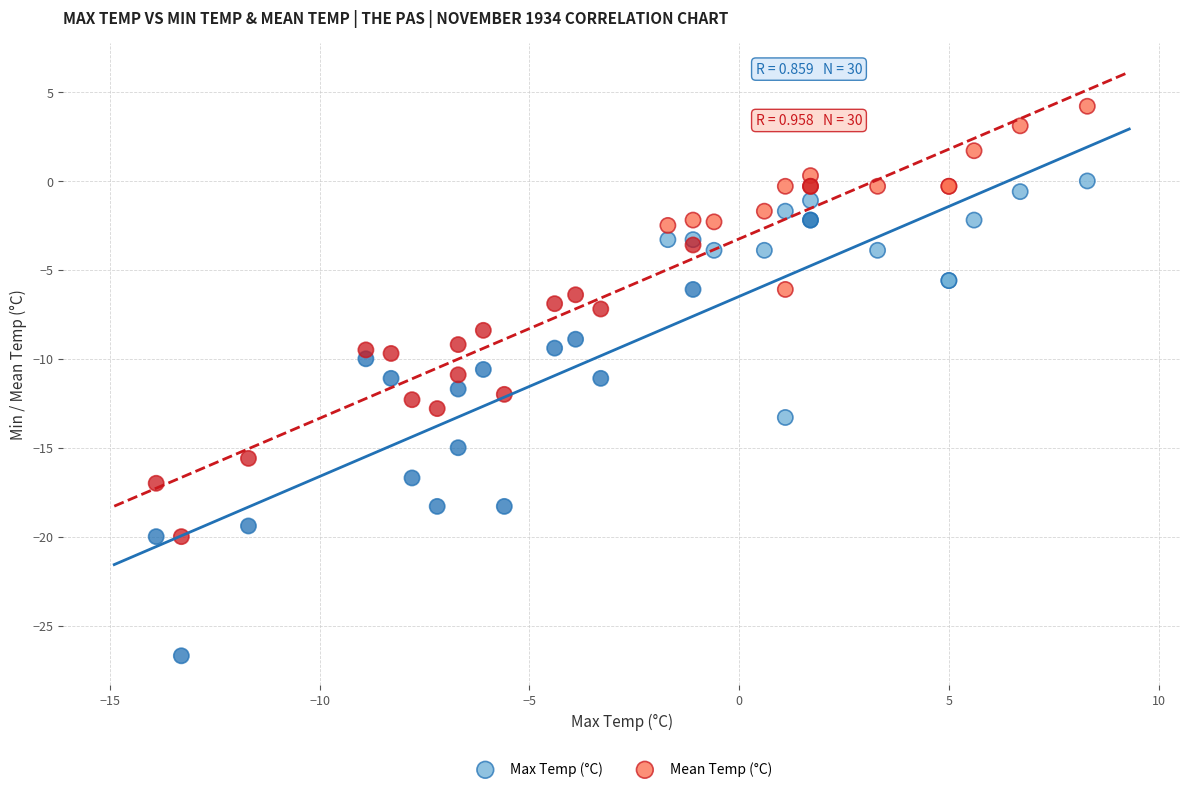

Which series has the largest Y range (max minus min)?

Max Temp (°C)